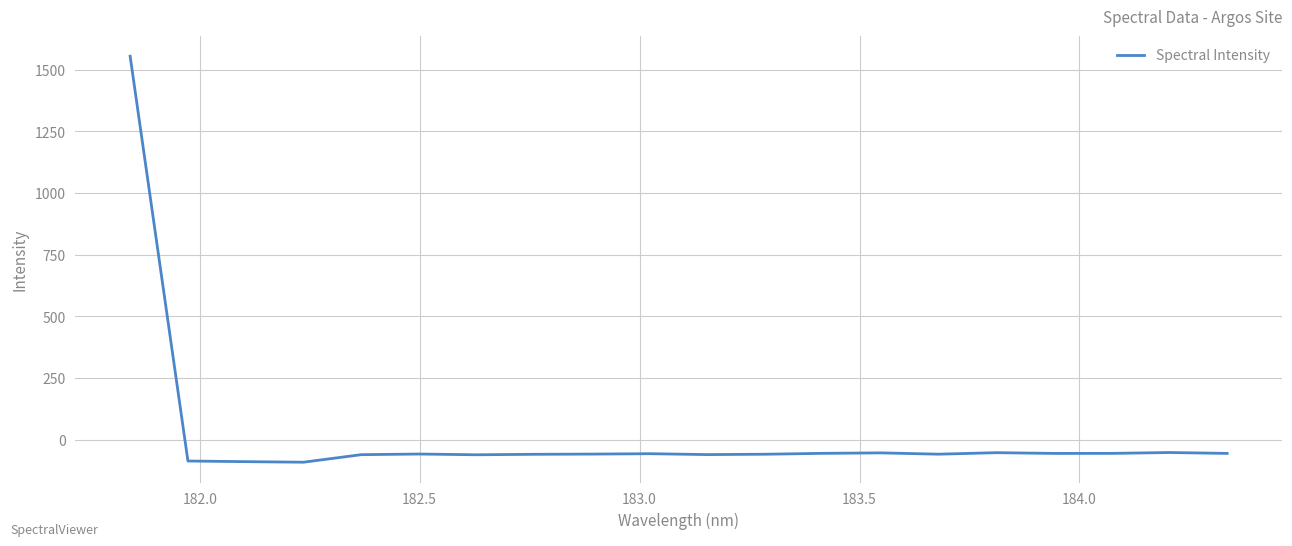

What is the minimum value shown in the chart?

-92.0